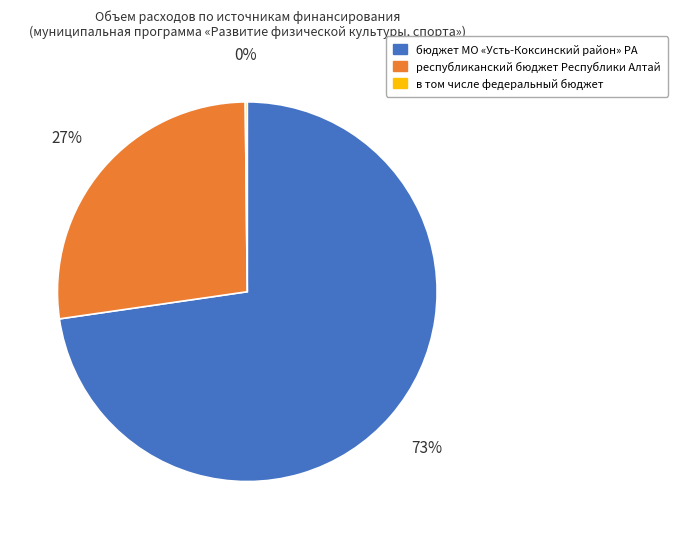

Is it true that бюджет МО «Усть-Коксинский район» РА is 73% of the pie?

True